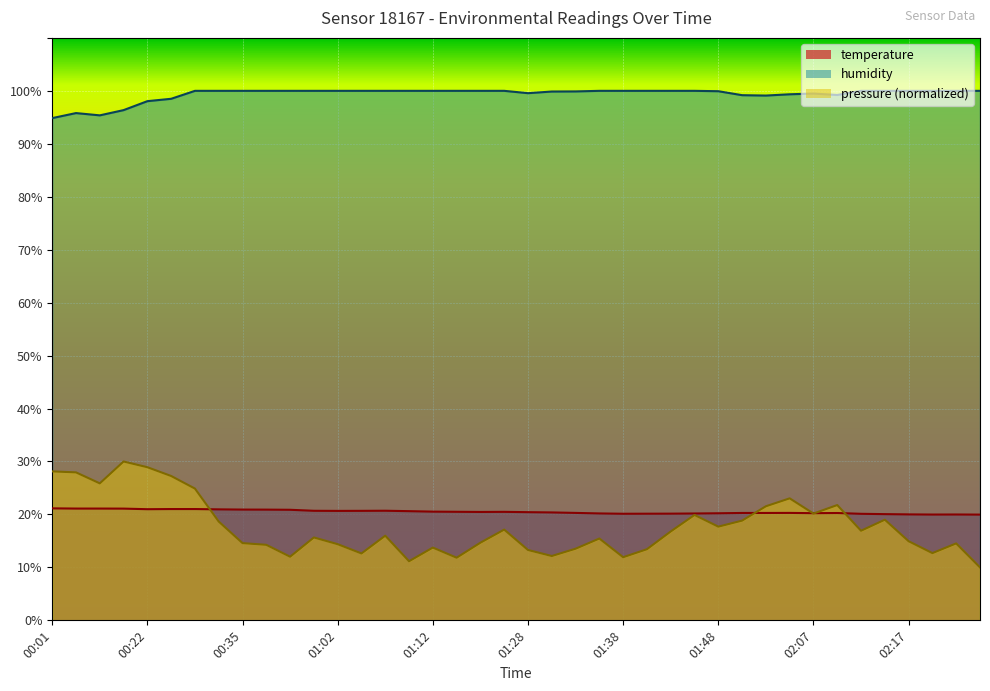

True or false: temperature and humidity cross at least once.

False